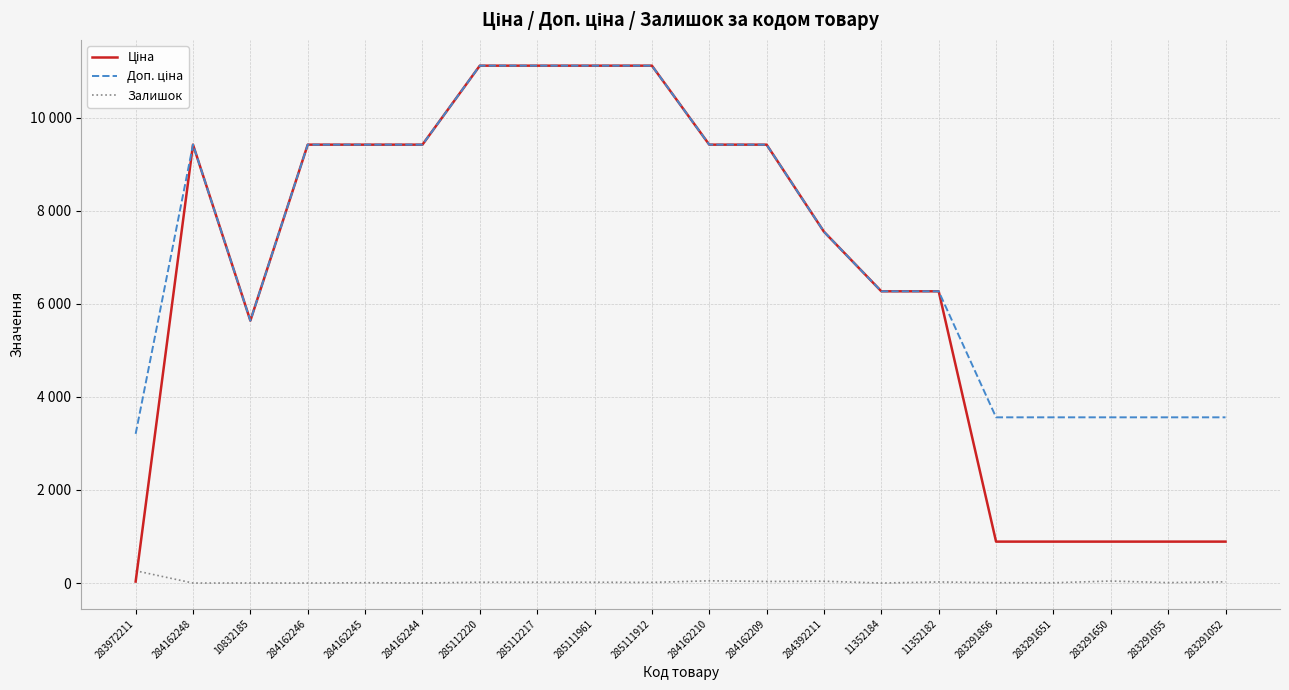

Which series has the widest spread of values?

Ціна